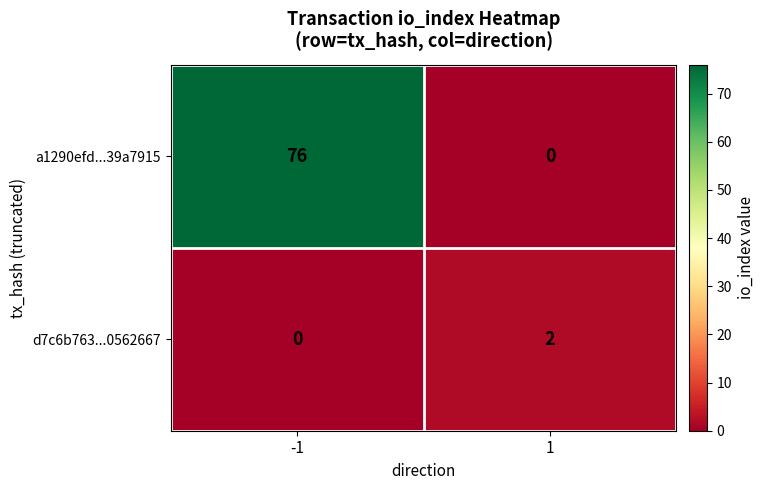

The a1290efd...39a7915 series shows 76 at -1. True or false?

True